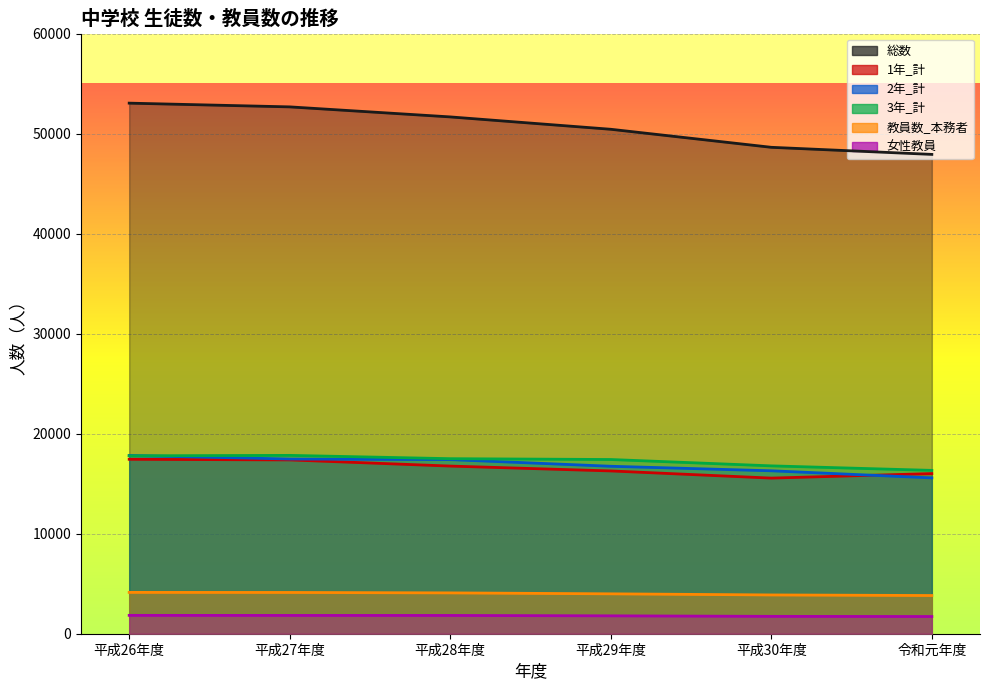

Between which two adjacent categories do 3年_計 and 2年_計 first intersect?

平成26年度 and 平成27年度